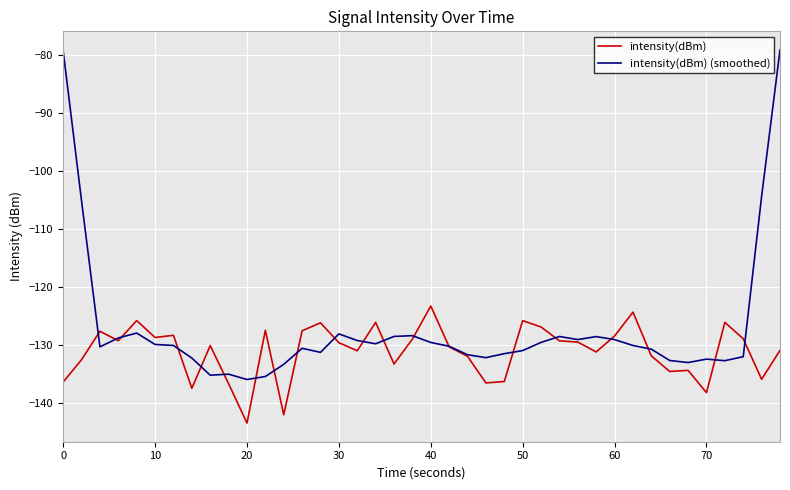

Which series has the largest range (max minus min)?

intensity(dBm) (smoothed)